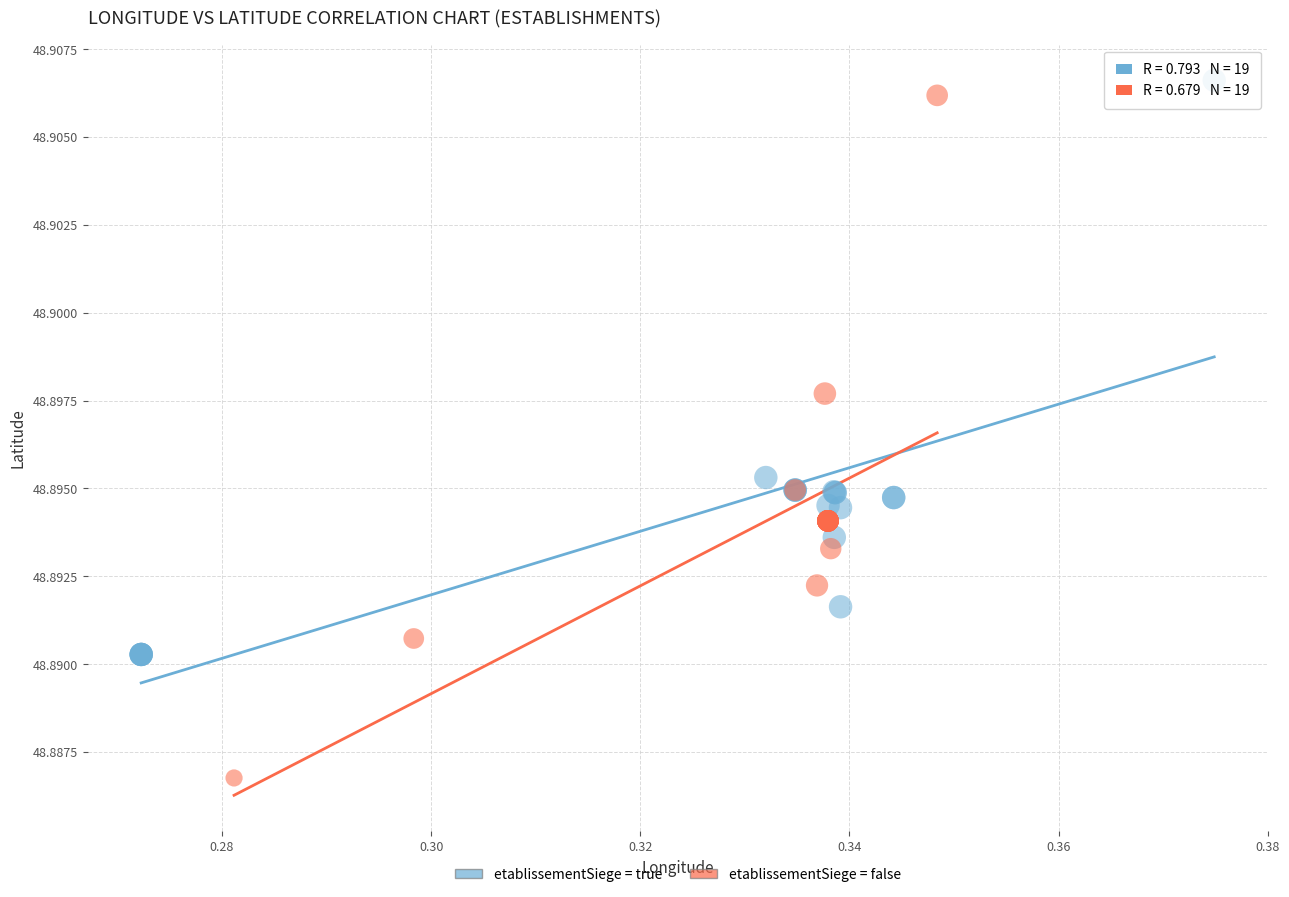

Which series contains the highest Y value?

etablissementSiege = true